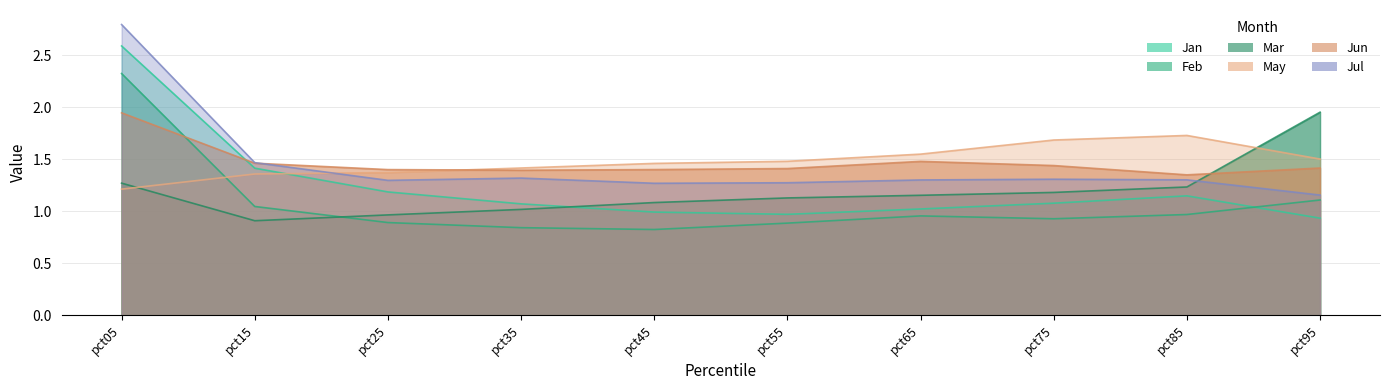

At which category is the sum across all series the highest?

pct05